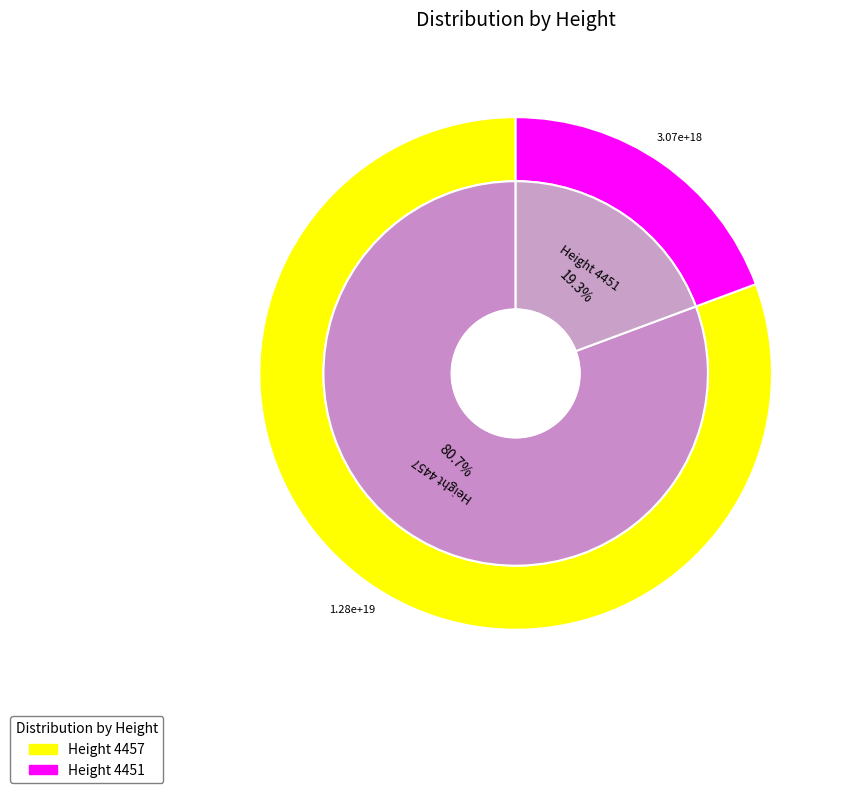

To the nearest percent, what percentage of the pie is 4457?

81%